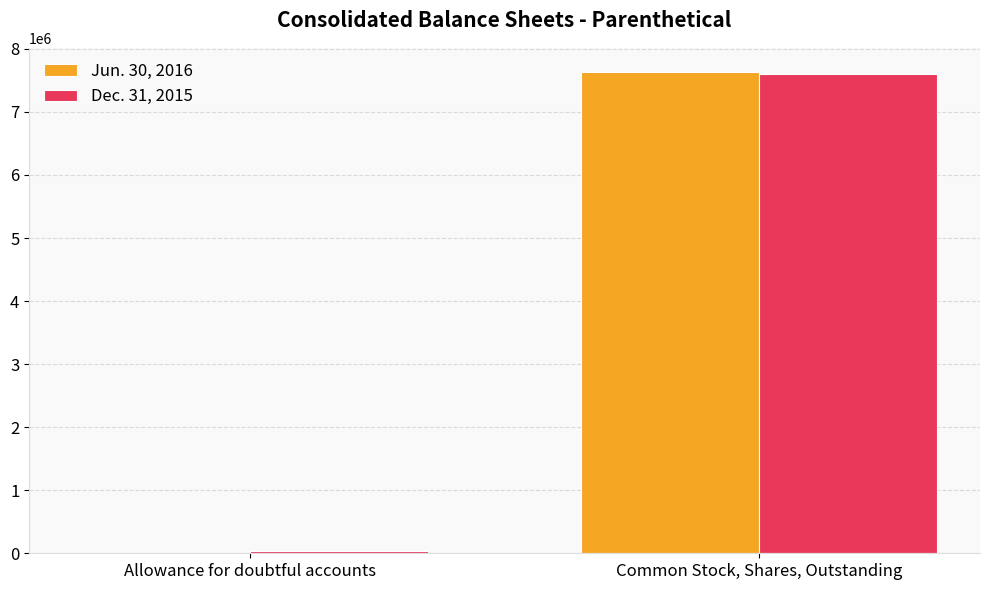

What is the highest value of the Dec. 31, 2015 series?

7596500